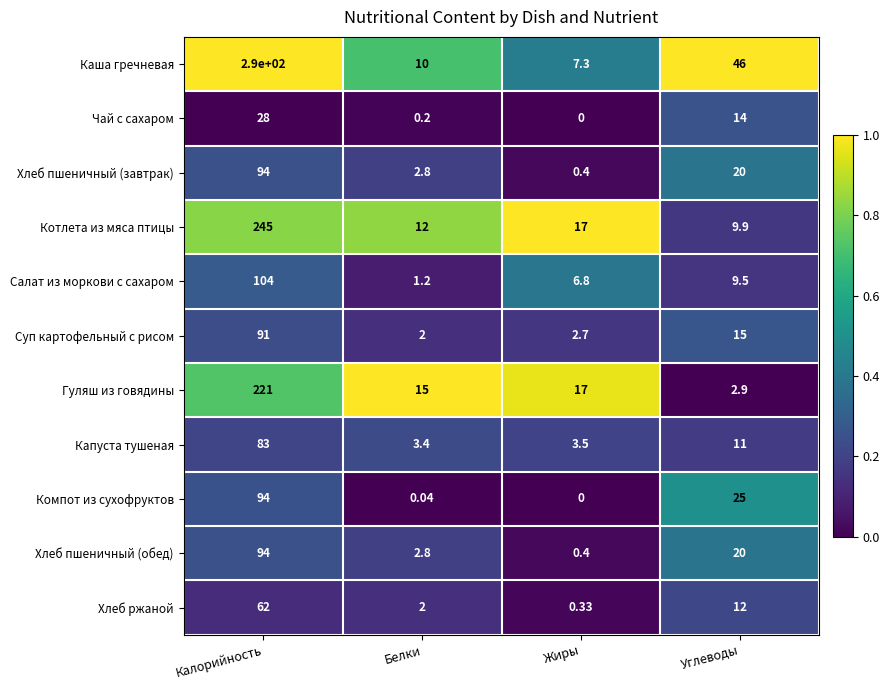

List the labels in order of Гуляш из говядины value, smallest first.

Углеводы, Белки, Жиры, Калорийность